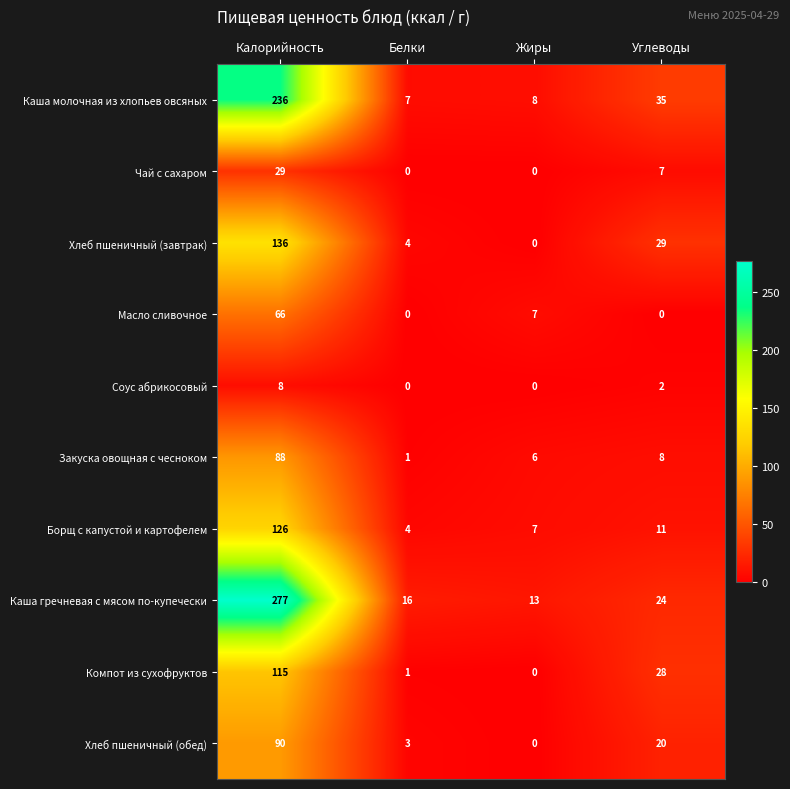

What value does the Хлеб пшеничный (обед) series have at Белки, to the nearest 5?

5